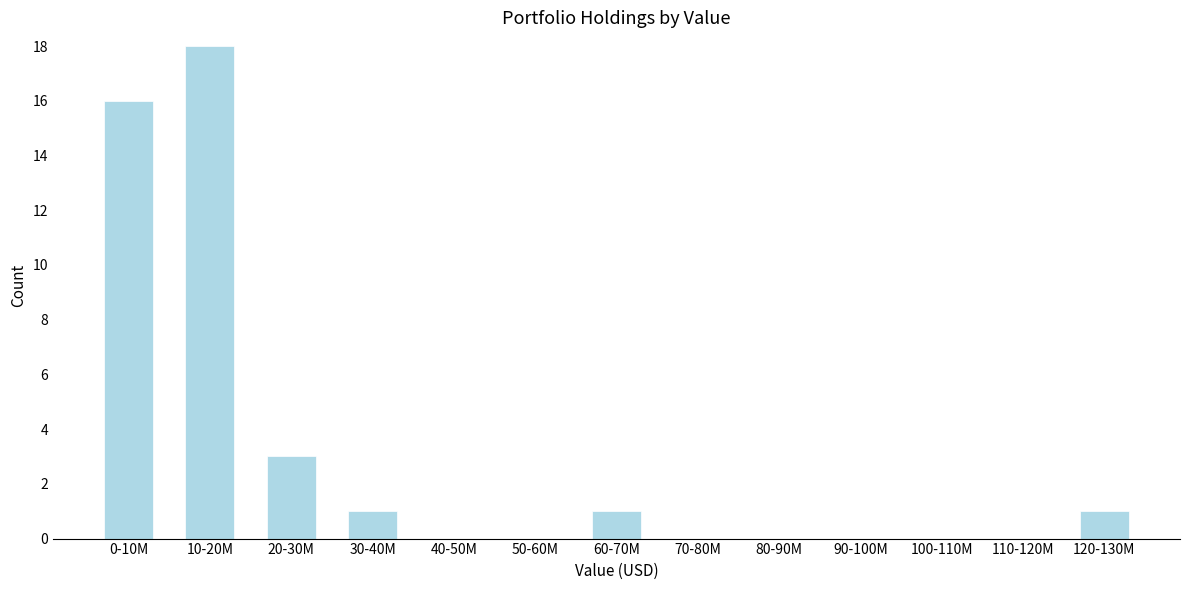

Reading right to left, transcribe all the data shown in this chart.

120-130M=1	110-120M=0	100-110M=0	90-100M=0	80-90M=0	70-80M=0	60-70M=1	50-60M=0	40-50M=0	30-40M=1	20-30M=3	10-20M=18	0-10M=16